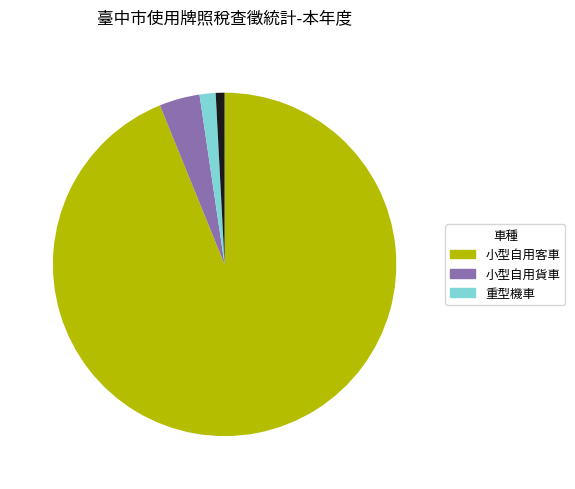

Rank the categories by value from highest to lowest.

小型自用客車, 小型自用貨車, 重型機車, 大型自用貨車, 大型自用客車